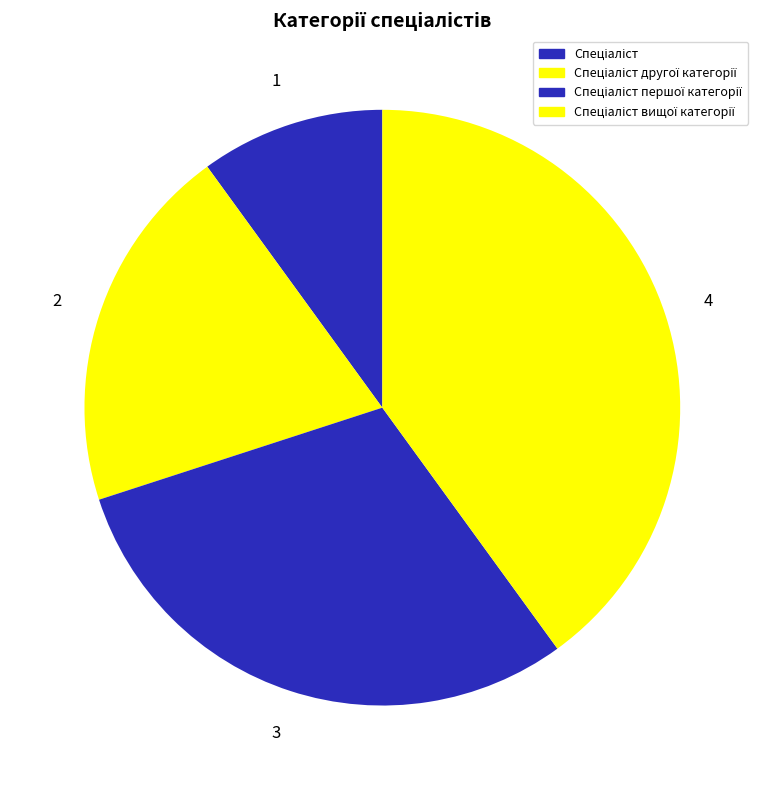

Count the number of slices in the pie.

4